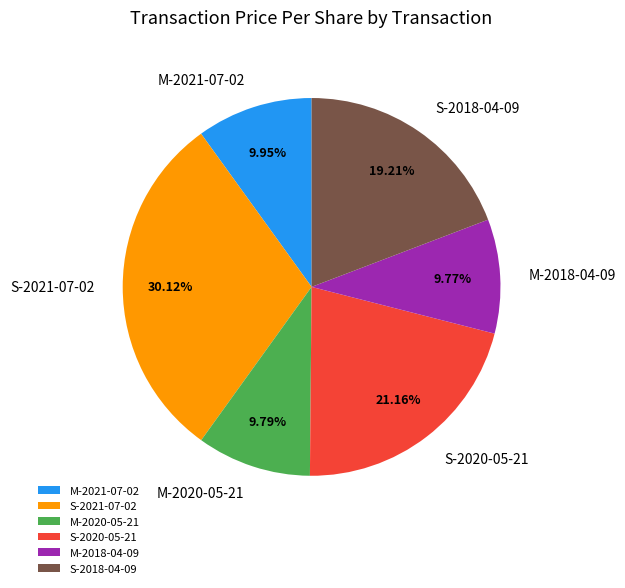

What percentage do M-2018-04-09 and S-2020-05-21 together represent?

30.9%